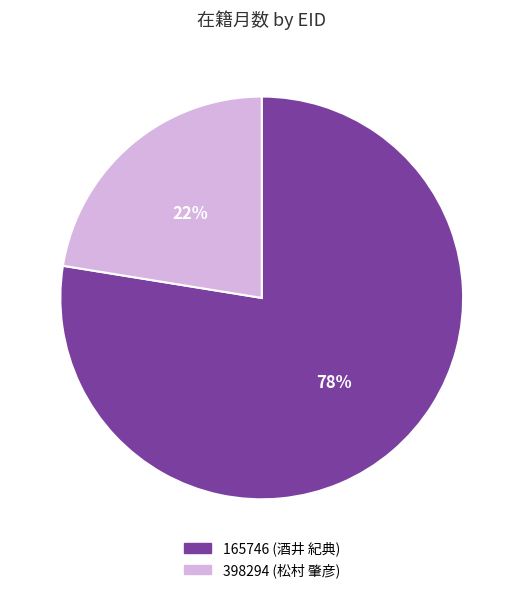

Which slice represents more than half of the pie?

165746 (酒井 紀典)